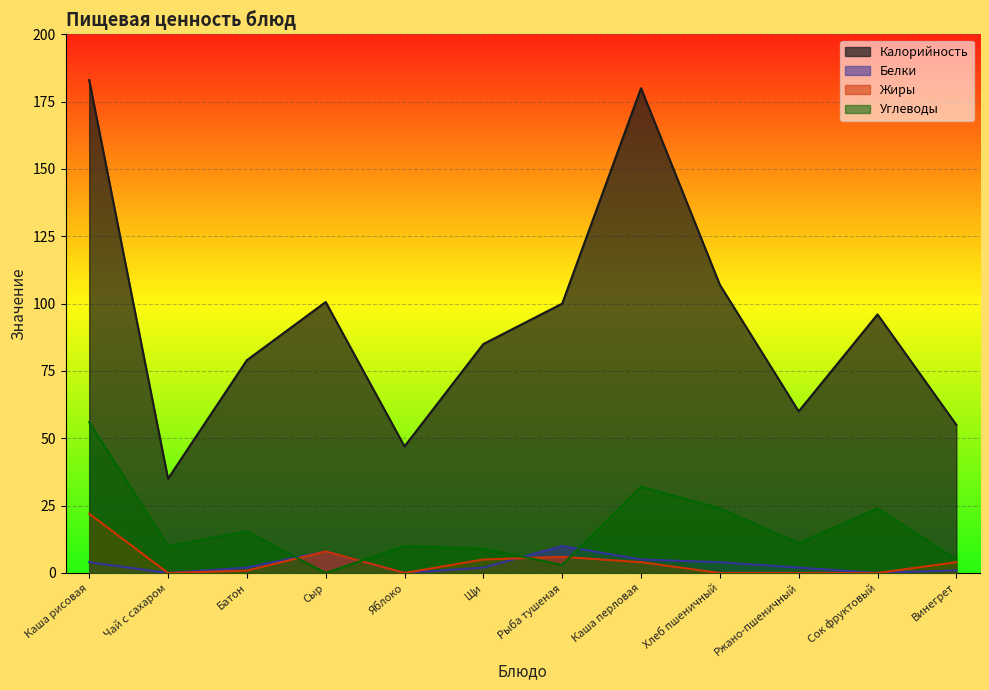

What is the label of the 5th point from the left?

Яблоко